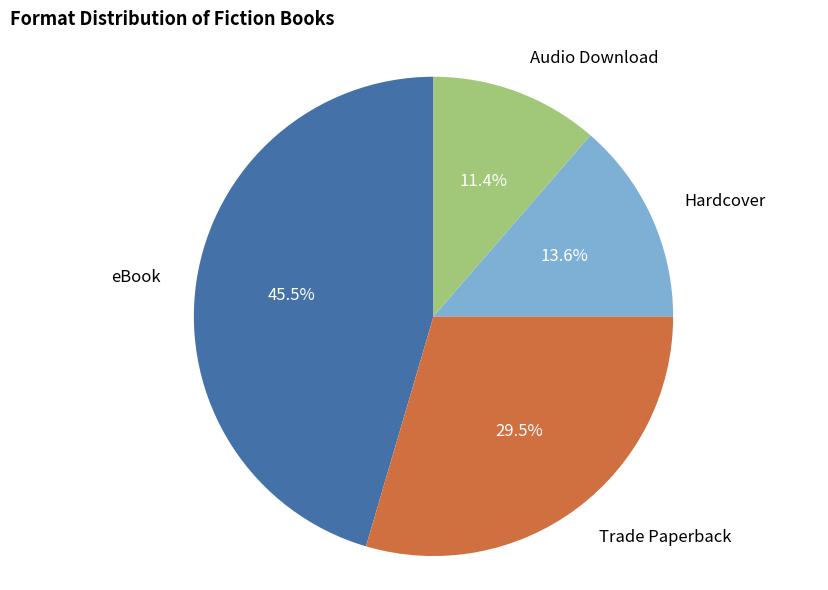

How many segments does this pie chart have?

4